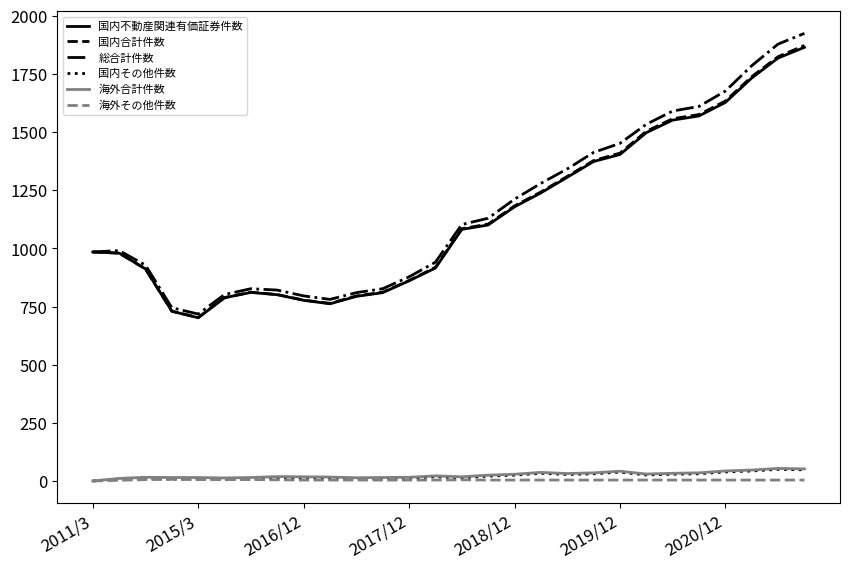

Which series has the widest spread of values?

総合計件数